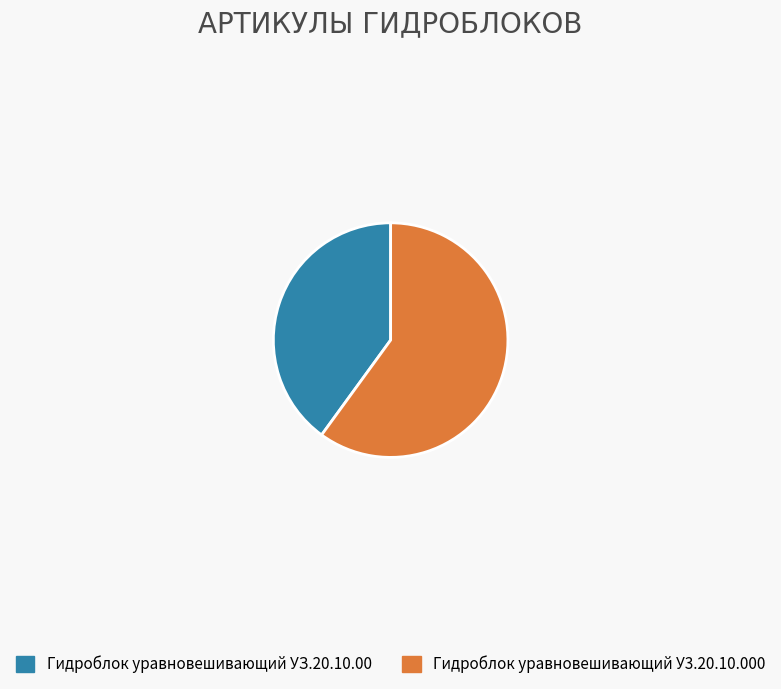

The Гидроблок уравновешивающий УЗ.20.10.00 slice represents 55% of the pie. True or false?

False